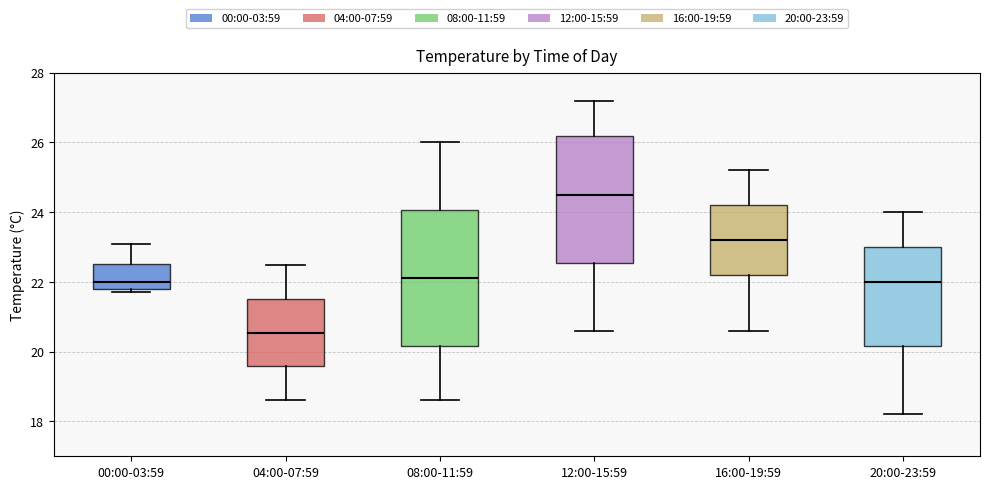

Where is the upper edge of the box for 20:00-23:59 on the y-axis? The values are not printed on the chart, so give them approximately, as read against the axis.

23.0